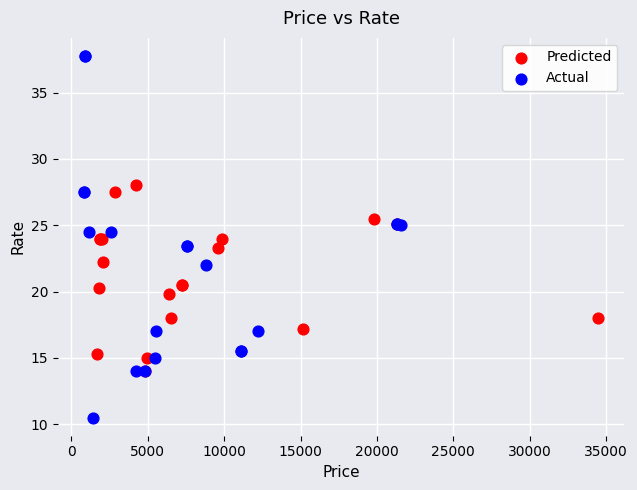

What are all the series names shown in the legend?

Predicted, Actual